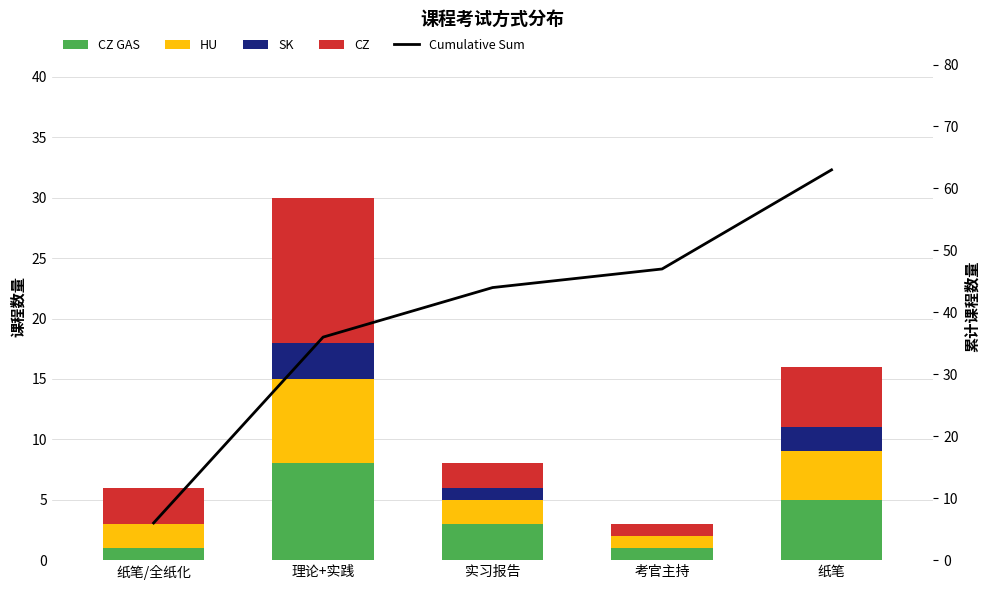

Which category has the lowest value in the SK series?

纸笔/全纸化